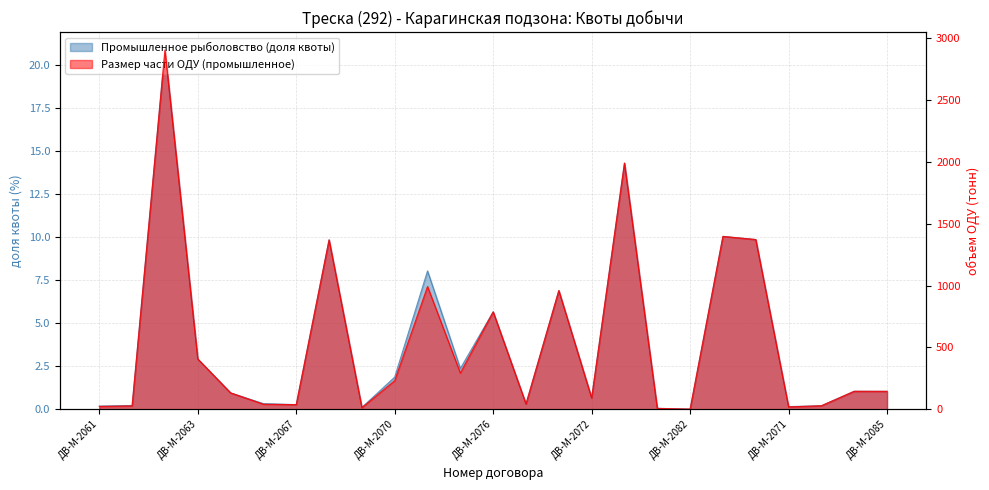

Reading right to left, what are all the values shown in this chart?

Промышленное рыболовство (доля квоты): ДВ-М-2085=1.0	ДВ-М-2084=1.0	ДВ-М-2069=0.2	ДВ-М-2071=0.2	ДВ-М-2083=9.8	ДВ-М-2078=10.0	ДВ-М-2082=0.0	ДВ-М-2081=0.1	ДВ-М-2080=14.3	ДВ-М-2072=0.7	ДВ-М-2079=6.9	ДВ-М-2077=0.3	ДВ-М-2076=5.7	ДВ-М-2074=2.4	ДВ-М-2073=8.0	ДВ-М-2070=1.9	ДВ-М-2068=0.1	ДВ-М-2066=9.8	ДВ-М-2067=0.3	ДВ-М-2065=0.3	ДВ-М-2064=0.9	ДВ-М-2063=2.9	ДВ-М-2062=20.8	ДВ-М-2075=0.2	ДВ-М-2061=0.2
Размер части ОДУ (промышленное): ДВ-М-2085=144.6	ДВ-М-2084=145.1	ДВ-М-2069=28.2	ДВ-М-2071=18.7	ДВ-М-2083=1372.7	ДВ-М-2078=1398.1	ДВ-М-2082=0.6	ДВ-М-2081=6.6	ДВ-М-2080=1990.9	ДВ-М-2072=91.0	ДВ-М-2079=959.7	ДВ-М-2077=42.5	ДВ-М-2076=787.8	ДВ-М-2074=292.7	ДВ-М-2073=992.7	ДВ-М-2070=230.7	ДВ-М-2068=12.6	ДВ-М-2066=1369.8	ДВ-М-2067=37.1	ДВ-М-2065=40.1	ДВ-М-2064=132.3	ДВ-М-2063=406.4	ДВ-М-2062=2905.9	ДВ-М-2075=26.9	ДВ-М-2061=22.5